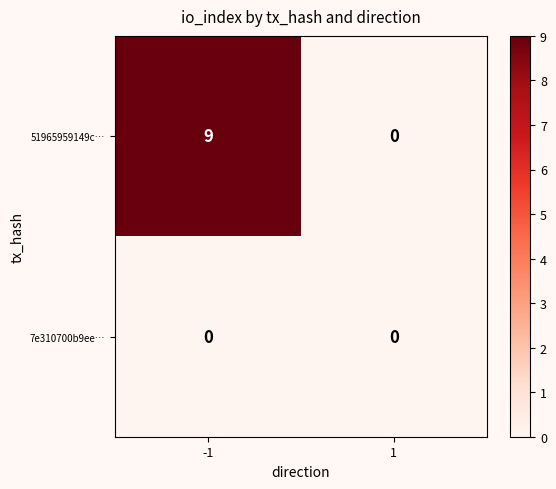

At how many categories does at least one series exceed 7?

1